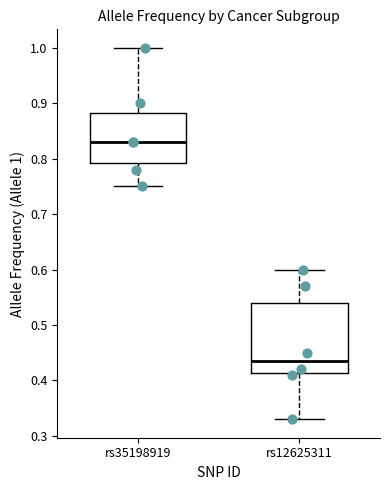

Reading left to right, read every box against the y-axis: the position of its median line, the range the box covers, and the ends of its whiskers. The values are not printed on the chart, so give them approximately, as read against the axis.

rs35198919: median 0.83, box 0.79 to 0.88, whiskers 0.75 to 1.00
rs12625311: median 0.44, box 0.41 to 0.54, whiskers 0.33 to 0.60